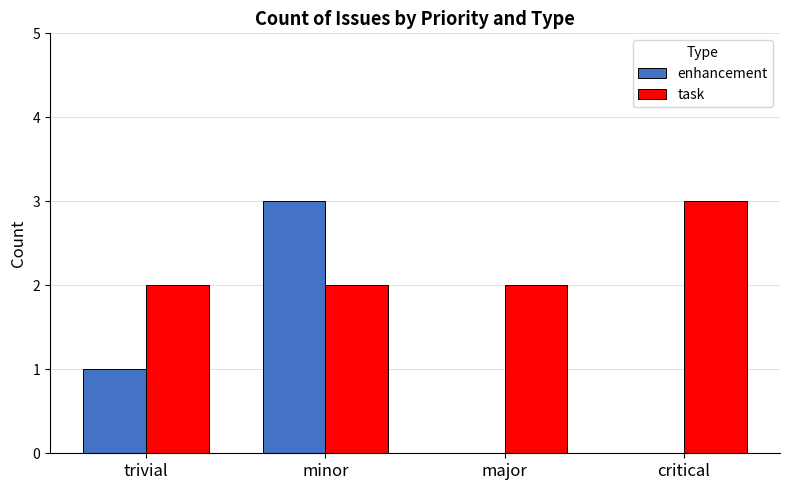

The task series shows 2 at major. True or false?

True